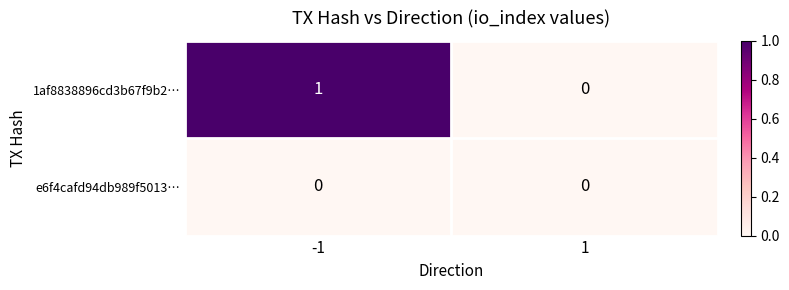

Reading left to right, what are all the values shown in this chart?

1af8838896cd3b67f9b2…: -1=1	1=0
e6f4cafd94db989f5013…: -1=0	1=0